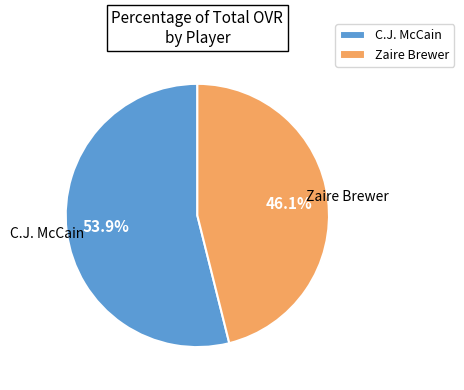

What is the total percentage of C.J. McCain and Zaire Brewer?

100.0%